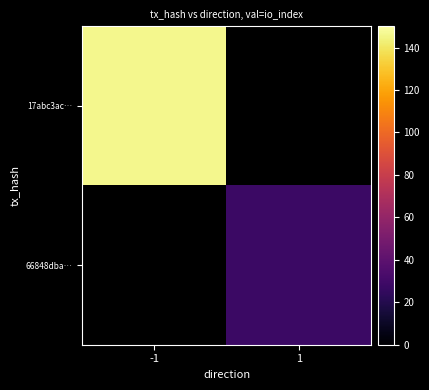

The value of 17abc3ac… at -1 is 146.0. True or false?

True